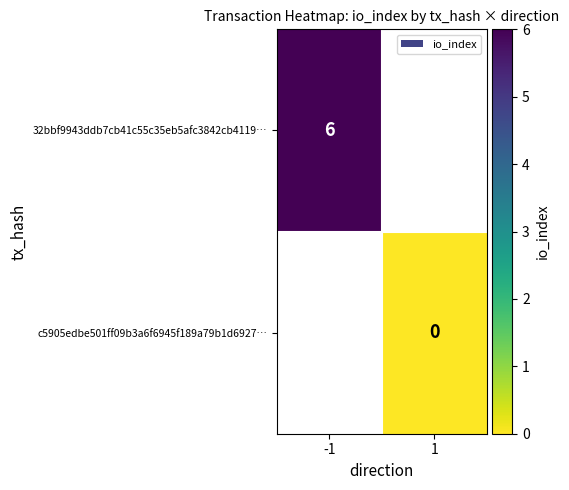

Is it true that 32bbf9943ddb7cb41c55c35eb5afc3842cb4119… equals 6 at -1?

True